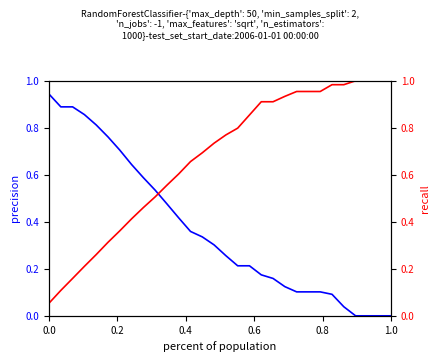

After their last crossing, which series has the higher values: recall or precision?

recall